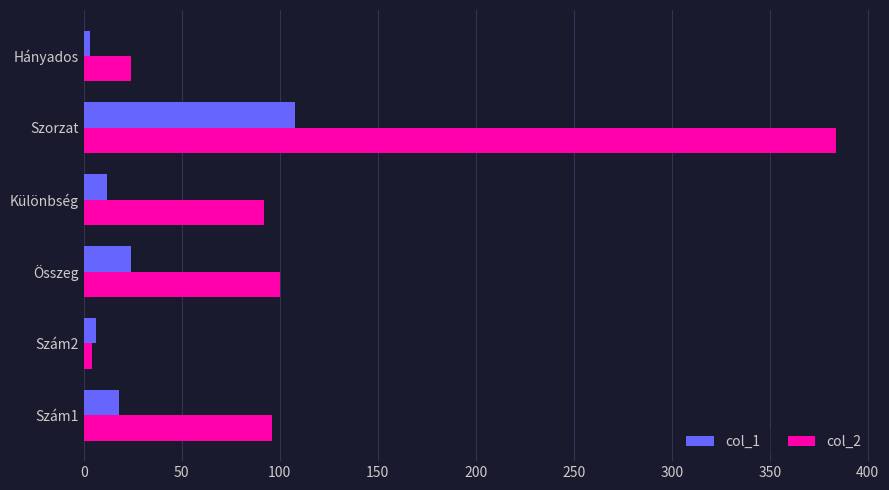

Is it true that col_1 equals 12 at Különbség?

True